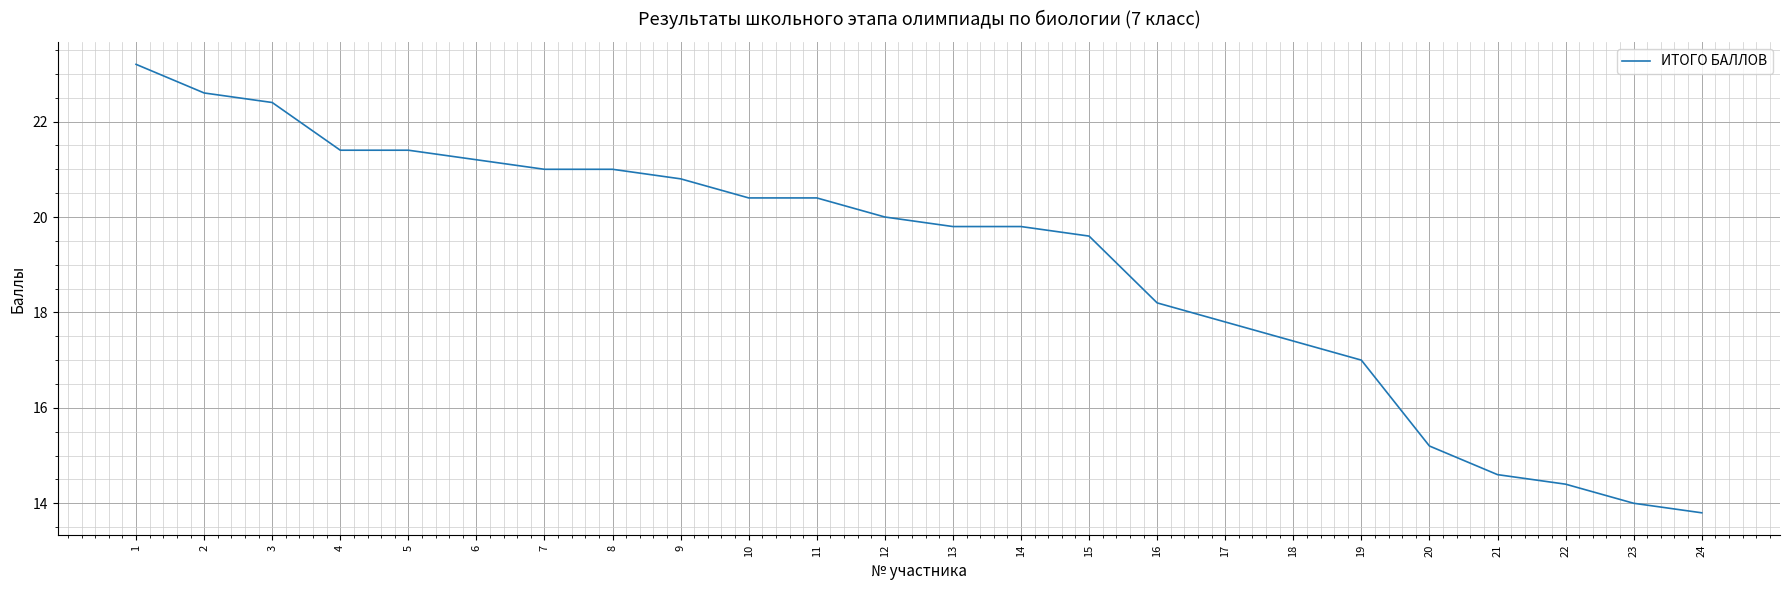

What is the difference between the values at 20 and 24?

1.4